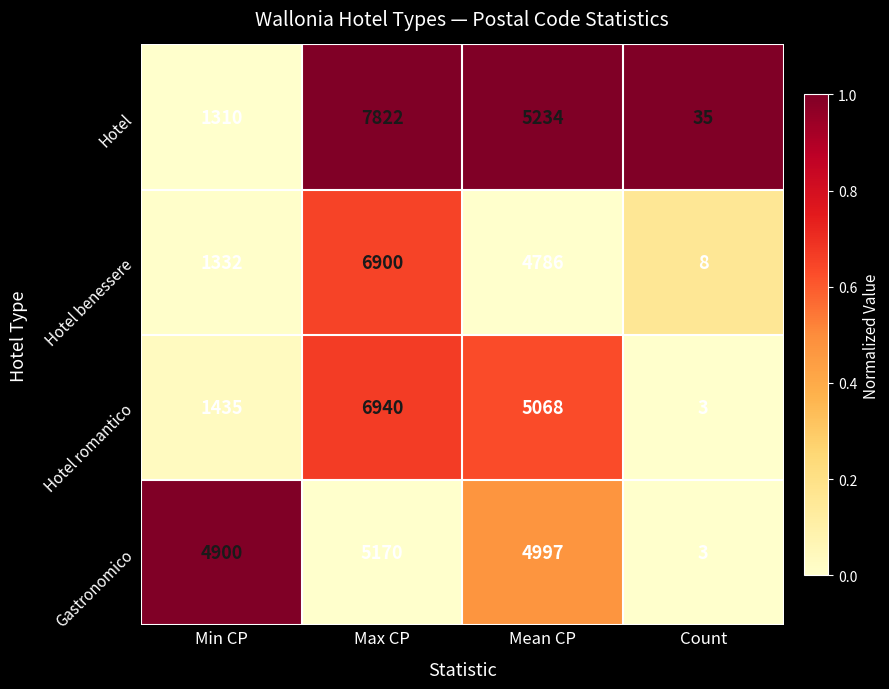

Count the number of categories in the chart.

4